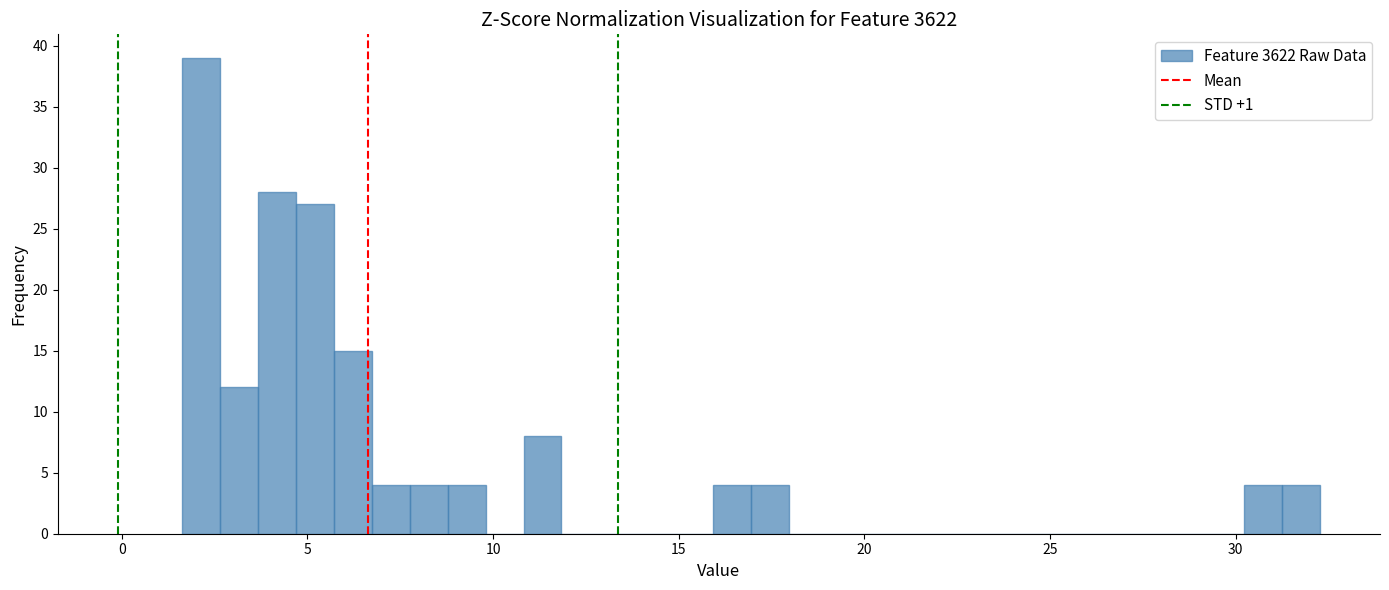

Read against the x-axis, roughly where is the centre of the tallest bar?

2.0